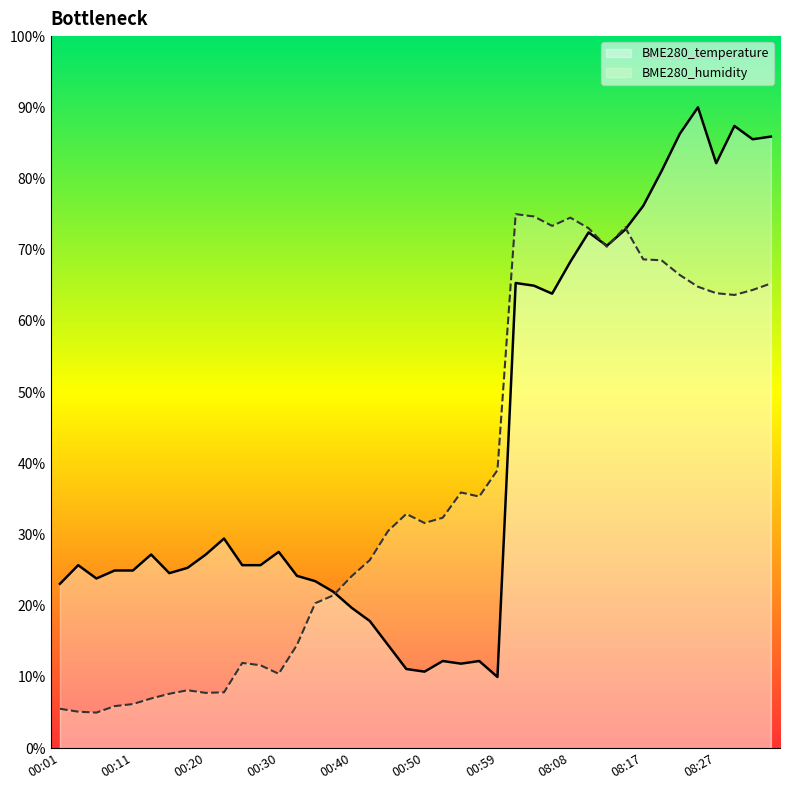

What is the difference between the maximum and minimum values in the BME280_temperature series?

80.0